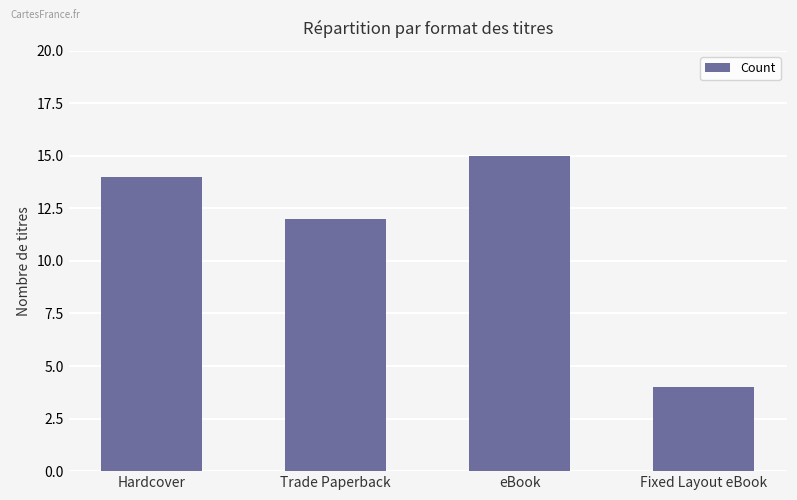

What is the value of the 4th bar from the left?

4